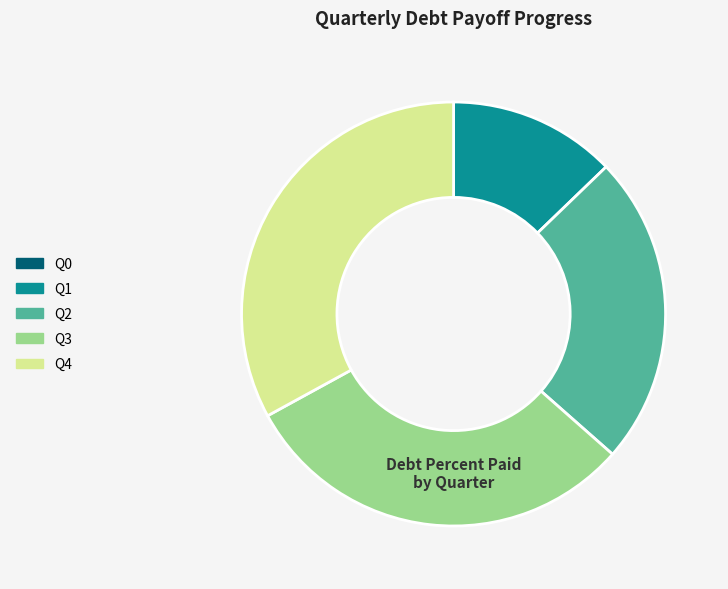

Does any single category account for the majority?

No